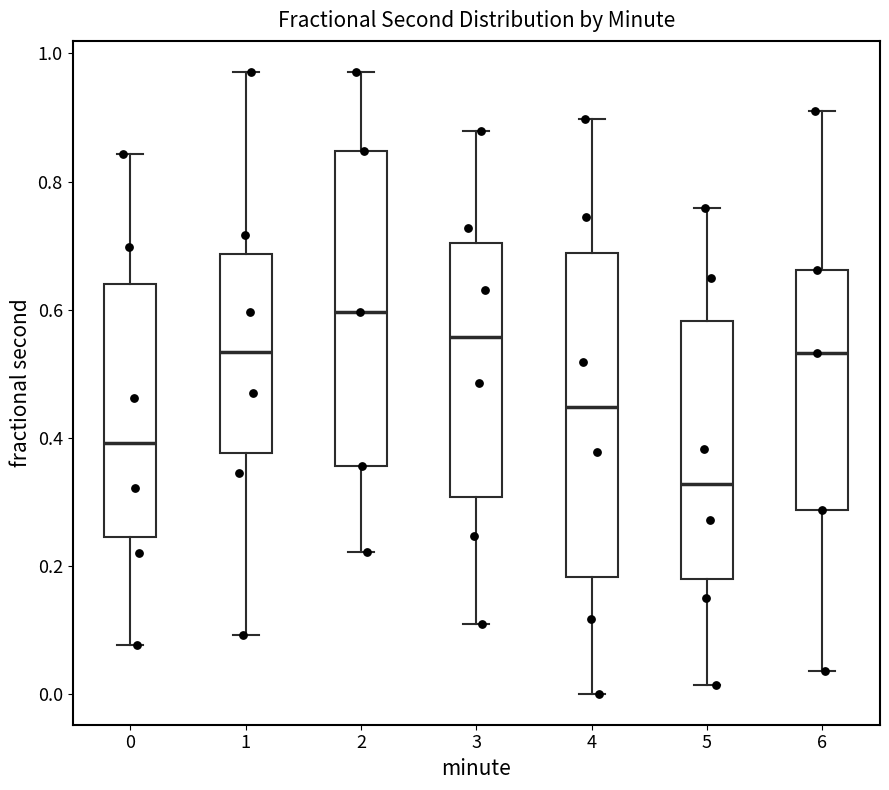

Reading left to right, transcribe this box plot: for each box, give where its median line is, the range the box spans, and where its two whiskers end, as read against the y-axis. The values are not printed on the chart, so give them approximately, as read against the axis.

0: median 0.40, box 0.24 to 0.64, whiskers 0.08 to 0.84
1: median 0.54, box 0.38 to 0.68, whiskers 0.10 to 0.98
2: median 0.60, box 0.36 to 0.84, whiskers 0.22 to 0.98
3: median 0.56, box 0.30 to 0.70, whiskers 0.10 to 0.88
4: median 0.44, box 0.18 to 0.68, whiskers 0.00 to 0.90
5: median 0.32, box 0.18 to 0.58, whiskers 0.02 to 0.76
6: median 0.54, box 0.28 to 0.66, whiskers 0.04 to 0.92